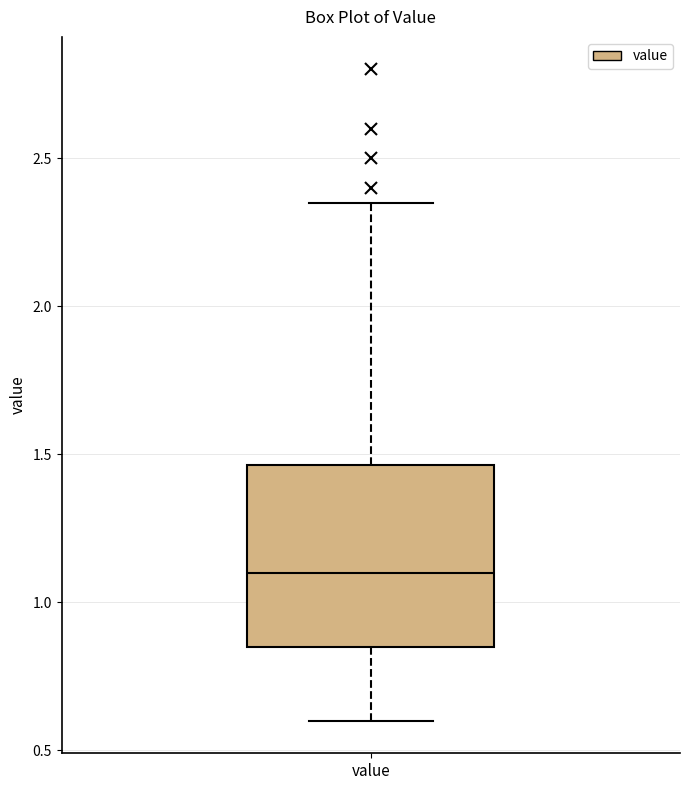

Transcribe this box plot: give where the median line is, the range the box spans, and where the two whiskers end, as read against the y-axis. The values are not printed on the chart, so give them approximately, as read against the axis.

median 1.10, box 0.85 to 1.45, whiskers 0.60 to 2.35